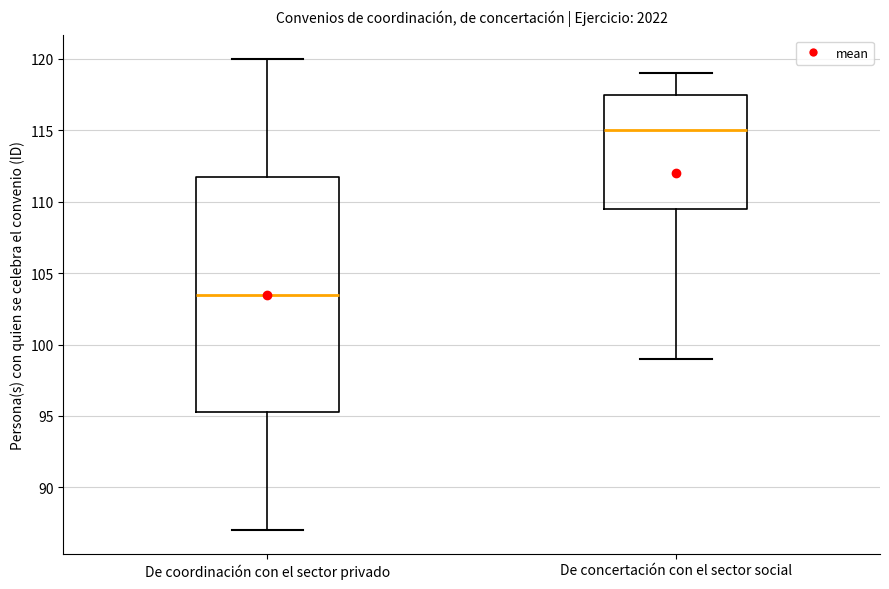

Where does the upper whisker of the box for De concertación con el sector social end on the y-axis? The values are not printed on the chart, so give them approximately, as read against the axis.

119.0